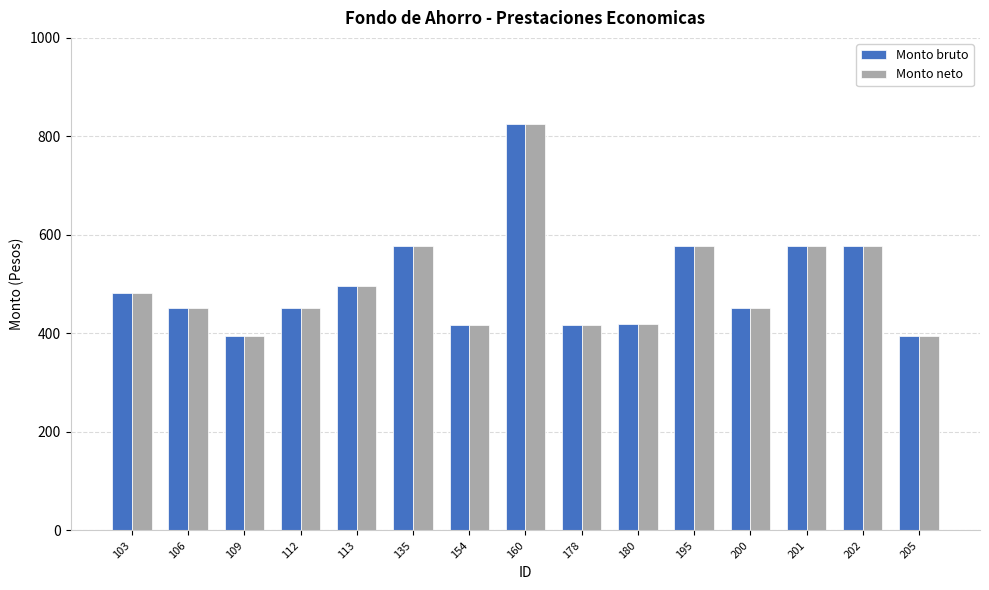

What is the total value across all series at 200?

901.6